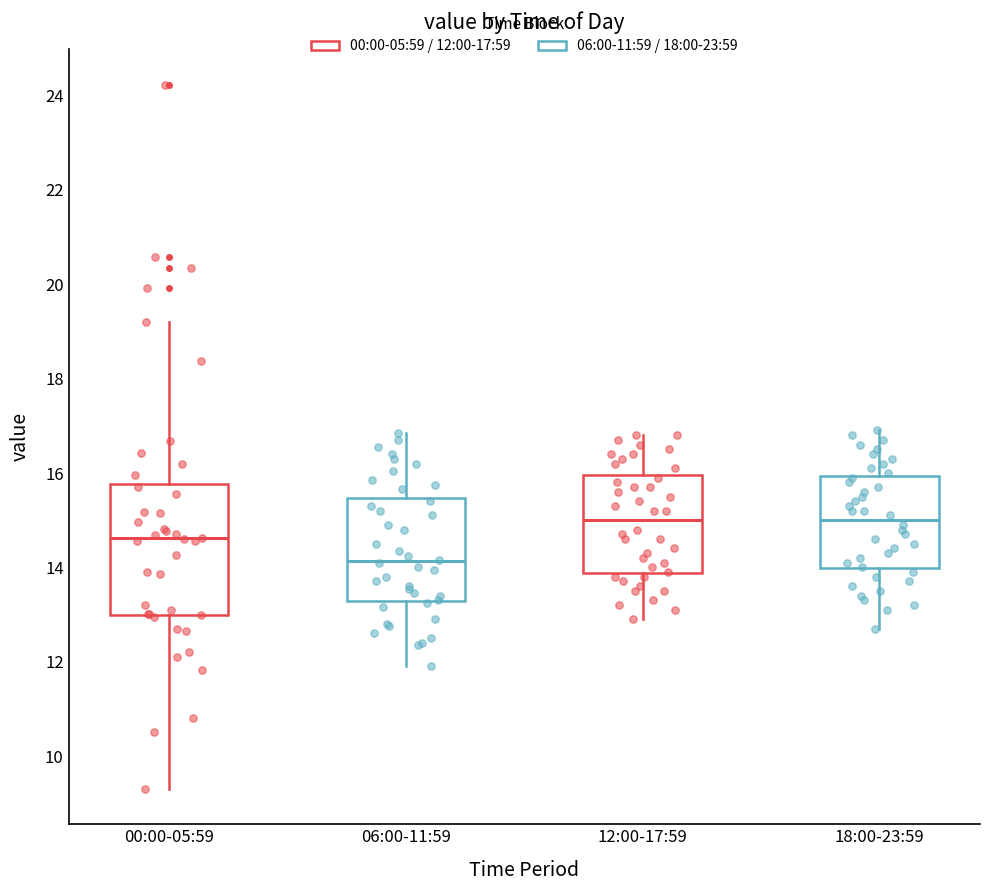

Which box's median line is the lowest?

06:00-11:59